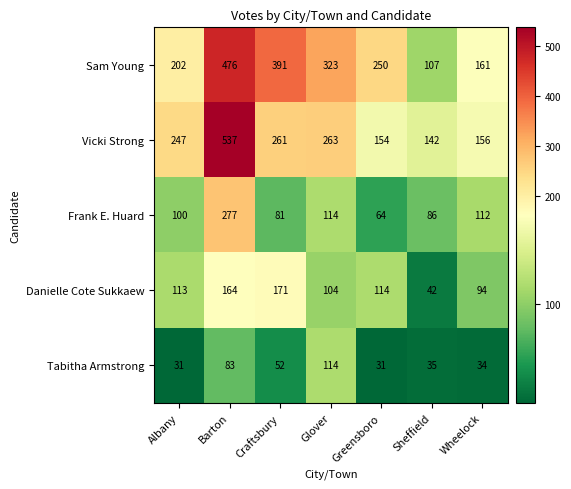

List the series in order of their peak value, highest first.

Vicki Strong, Sam Young, Frank E. Huard, Danielle Cote Sukkaew, Tabitha Armstrong